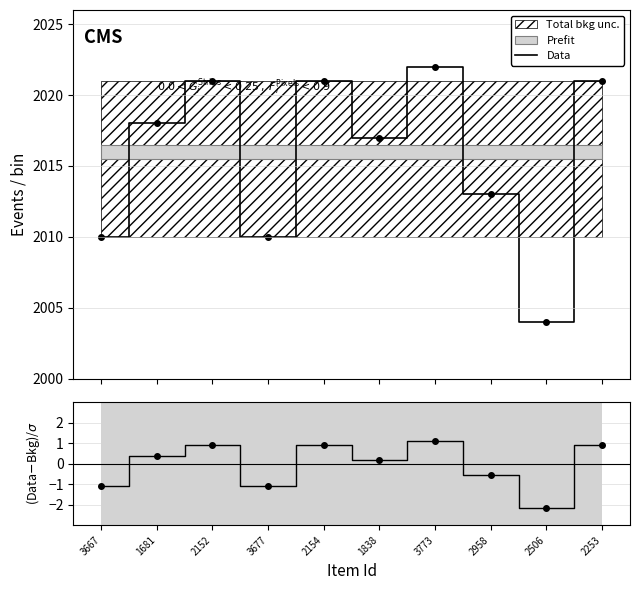

Which has a higher value, 3773 or 1681?

3773